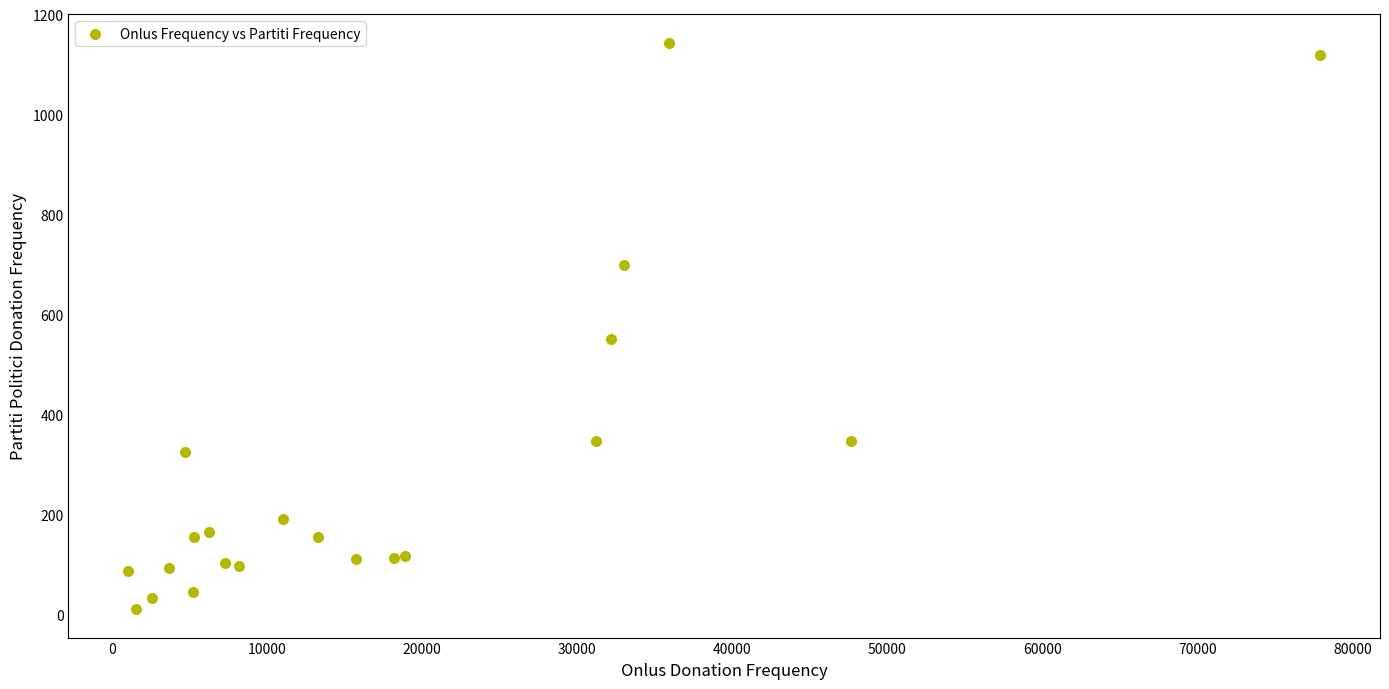

What Y value in the scatter plot is closest to 577?

551